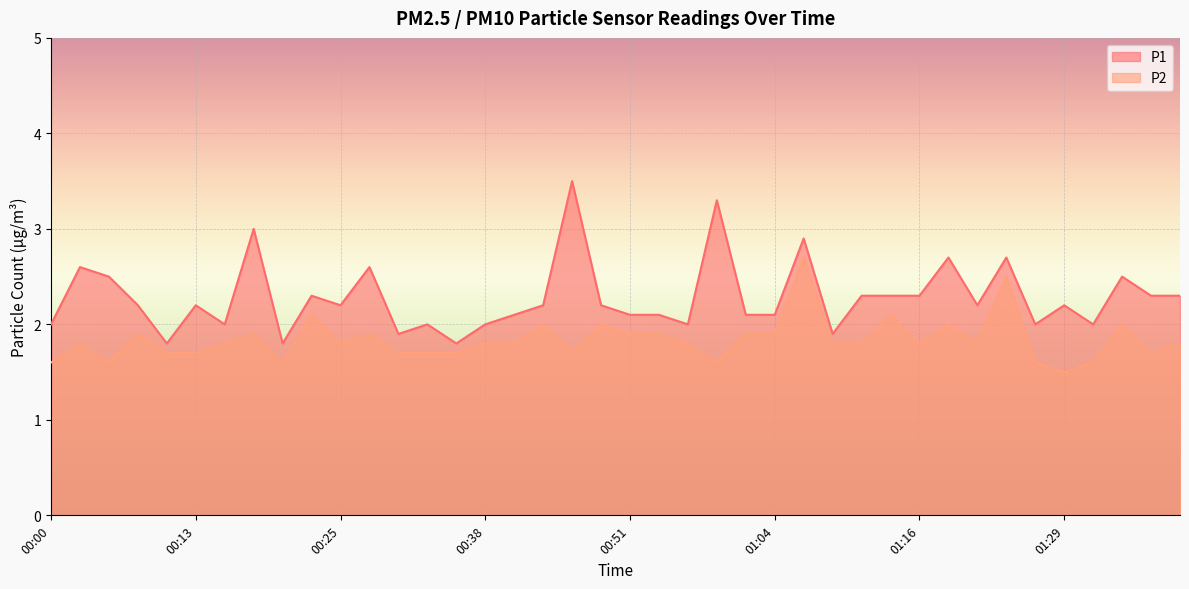

True or false: P2 has a value of 2.5 at 01:39.

False